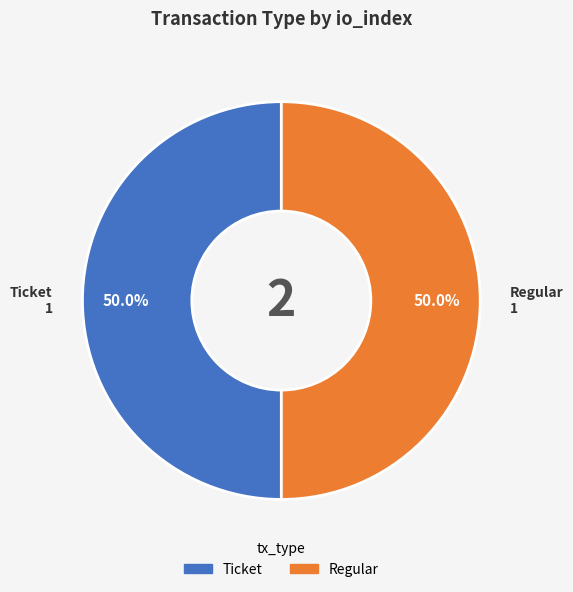

How many slices are in this pie chart?

2